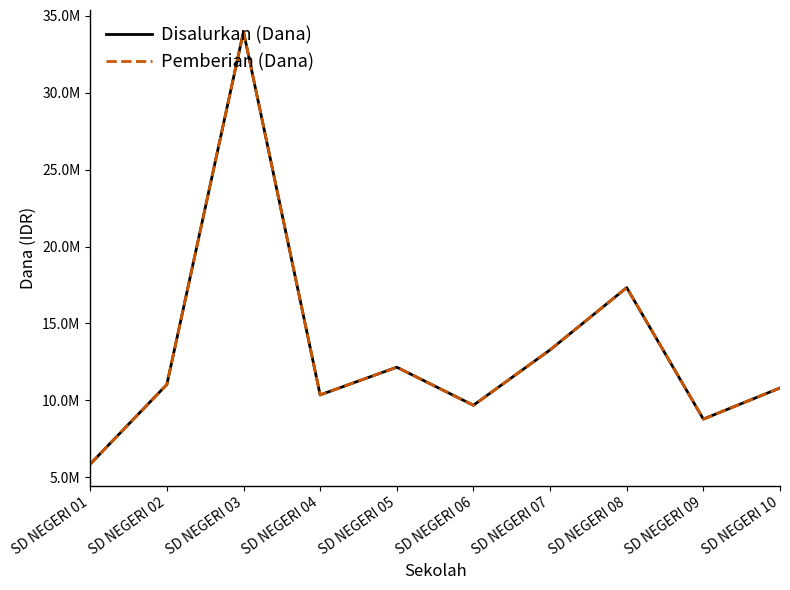

Does the chart have visible grid lines?

No